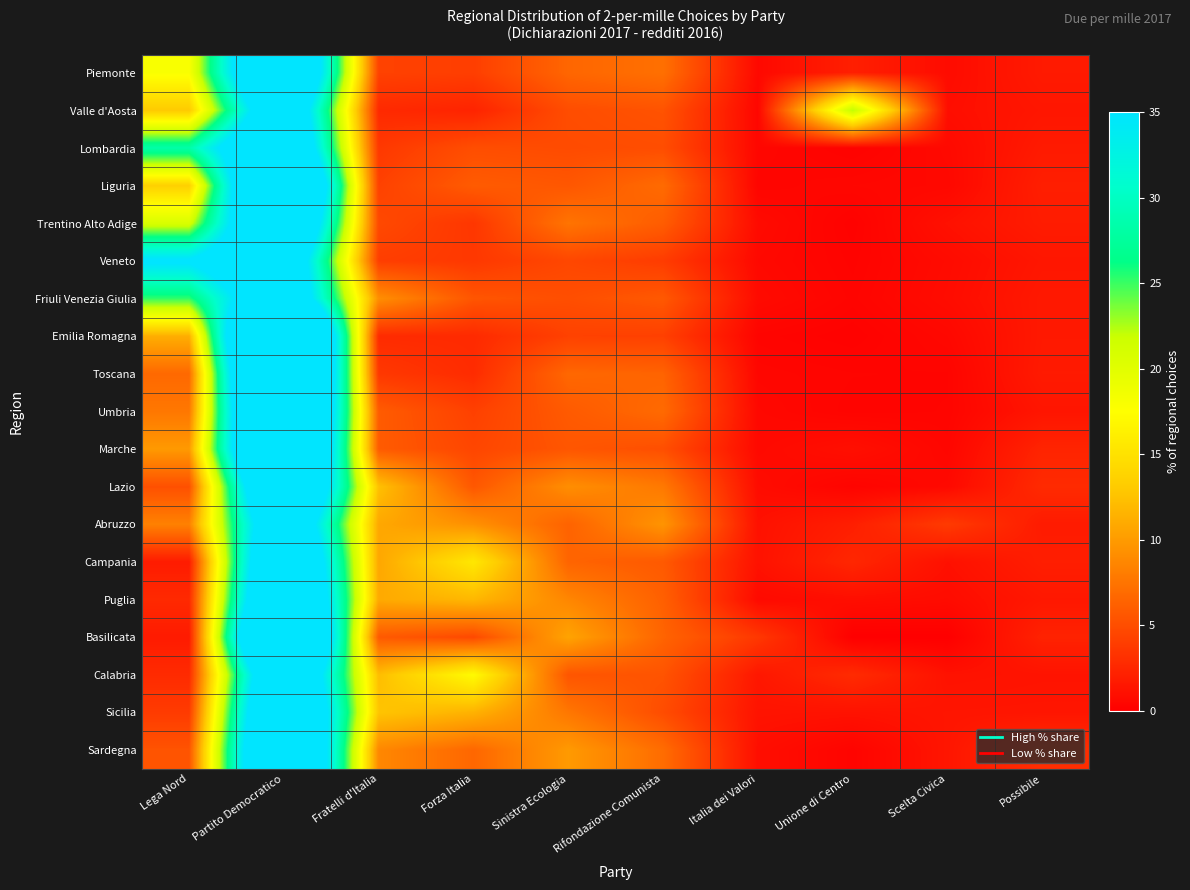

At which category is the sum across all series the highest?

Partito Democratico